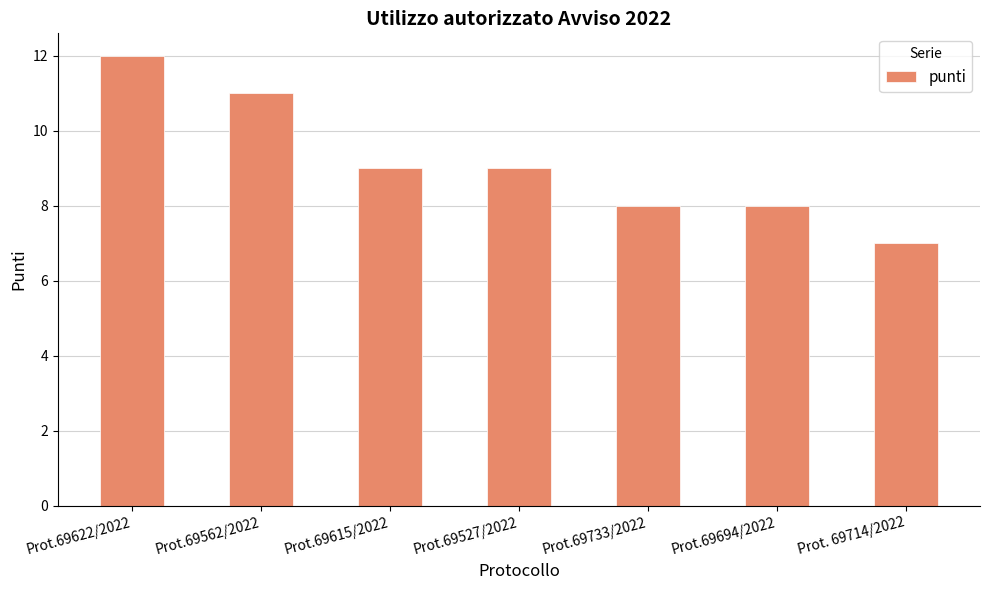

Reading right to left, extract all data points from this chart.

Prot. 69714/2022=7	Prot.69694/2022=8	Prot.69733/2022=8	Prot.69527/2022=9	Prot.69615/2022=9	Prot.69562/2022=11	Prot.69622/2022=12